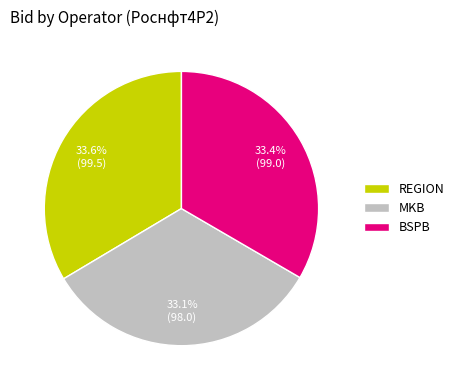

Is REGION the majority of the pie?

No